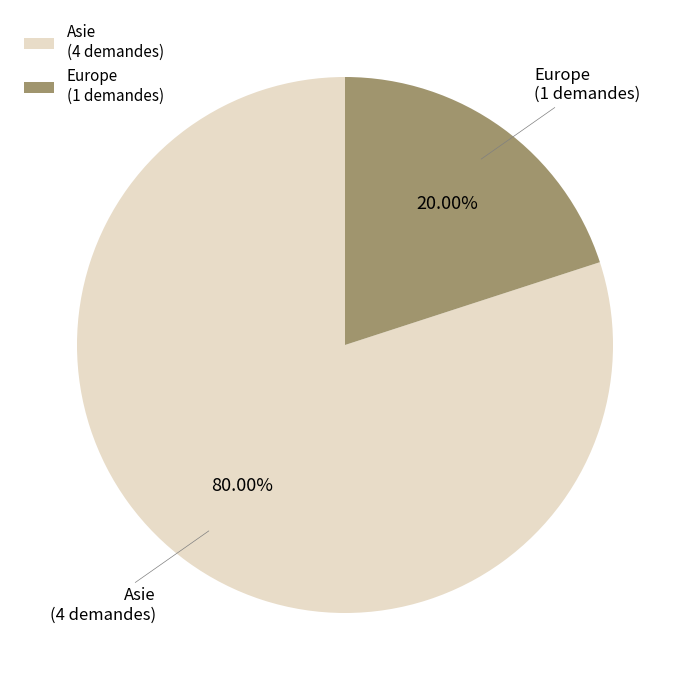

Combined, do Europe (1 demandes) and Asie (4 demandes) account for over 50%?

Yes